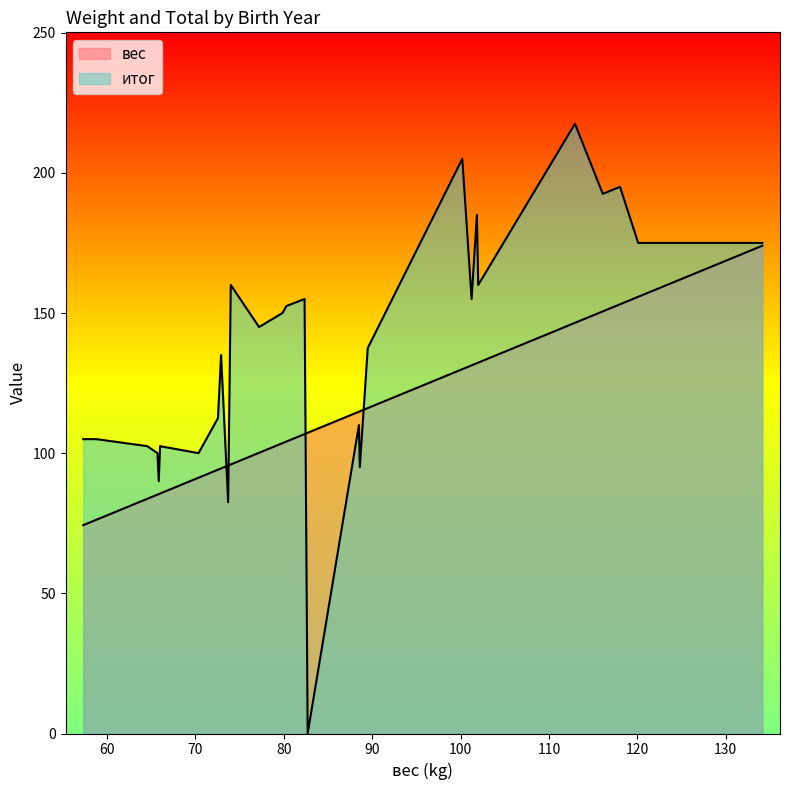

How many values exceed 106?

14